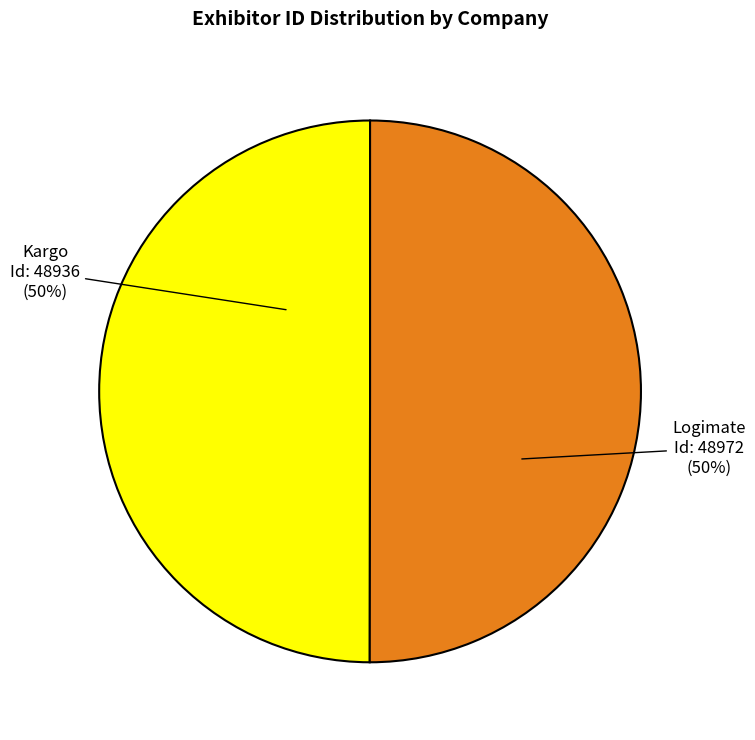

What is the ratio of the value at Logimate to the value at Kargo?

1.0